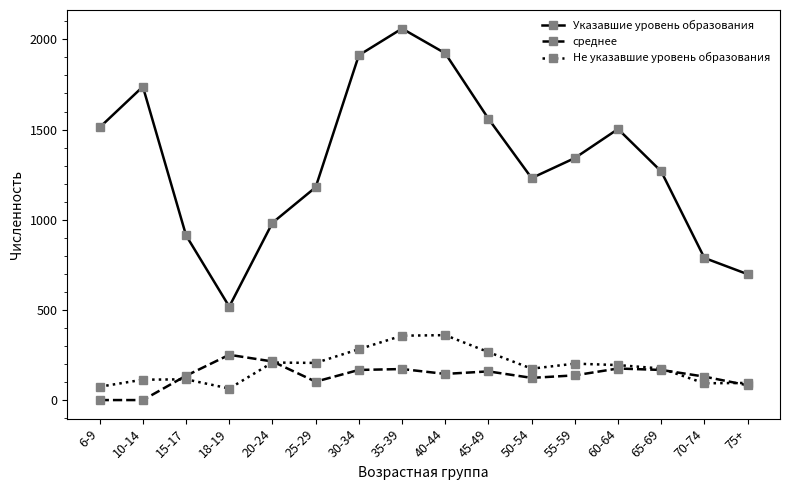

Between 45-49 and 75+, which series saw the biggest shift?

Указавшие уровень образования